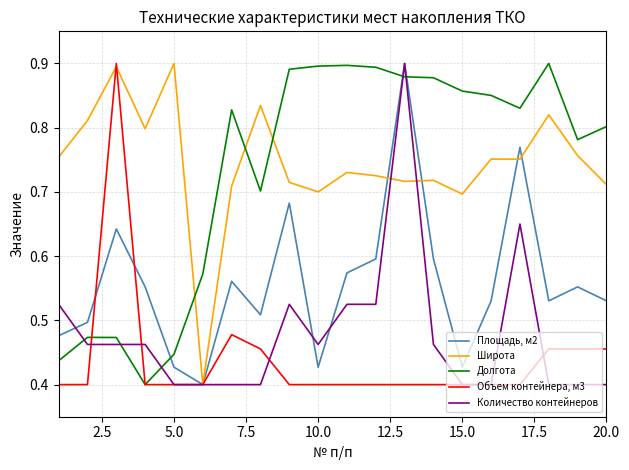

True or false: Долгота and Количество контейнеров cross at least once.

True